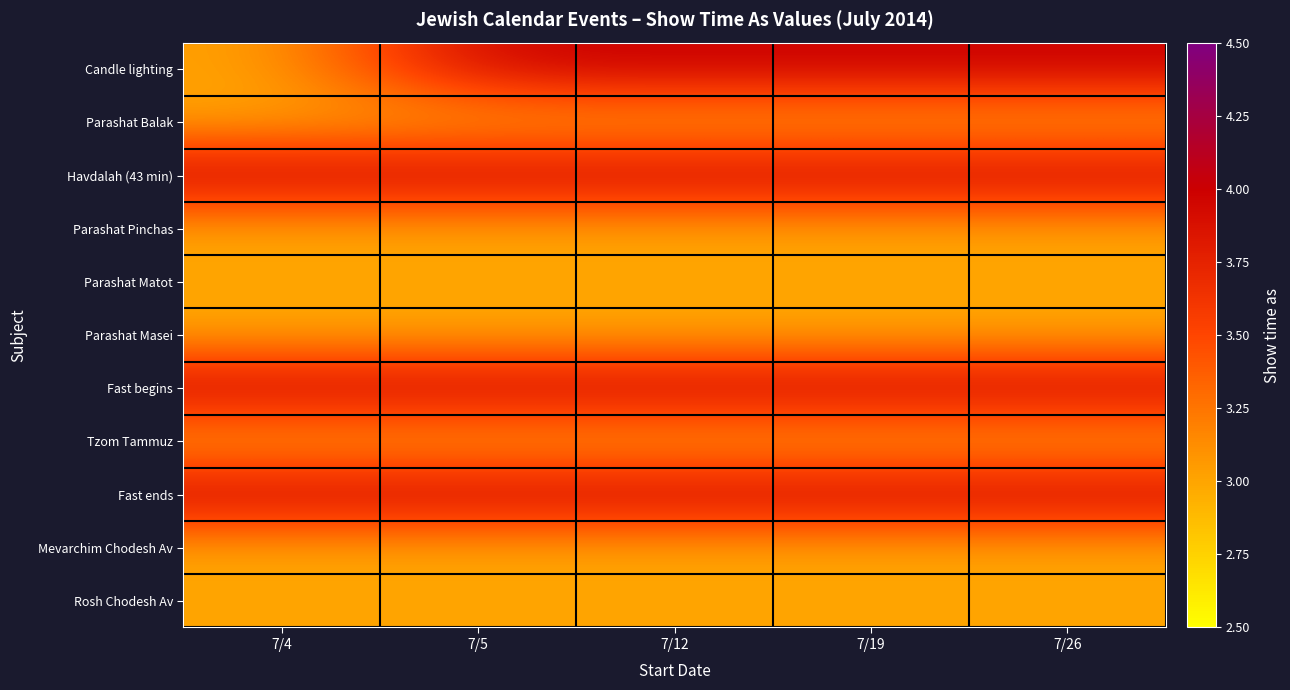

Reading left to right, what are all the values shown in this chart?

Candle lighting: 7/4=3	7/5=4	7/12=4	7/19=4	7/26=4
Parashat Balak: 7/4=3	7/5=3	7/12=3	7/19=3	7/26=3
Havdalah (43 min): 7/4=4	7/5=4	7/12=4	7/19=4	7/26=4
Parashat Pinchas: 7/4=3	7/5=3	7/12=3	7/19=3	7/26=3
Parashat Matot: 7/4=3	7/5=3	7/12=3	7/19=3	7/26=3
Parashat Masei: 7/4=3	7/5=3	7/12=3	7/19=3	7/26=3
Fast begins: 7/4=4	7/5=4	7/12=4	7/19=4	7/26=4
Tzom Tammuz: 7/4=3	7/5=3	7/12=3	7/19=3	7/26=3
Fast ends: 7/4=4	7/5=4	7/12=4	7/19=4	7/26=4
Mevarchim Chodesh Av: 7/4=3	7/5=3	7/12=3	7/19=3	7/26=3
Rosh Chodesh Av: 7/4=3	7/5=3	7/12=3	7/19=3	7/26=3